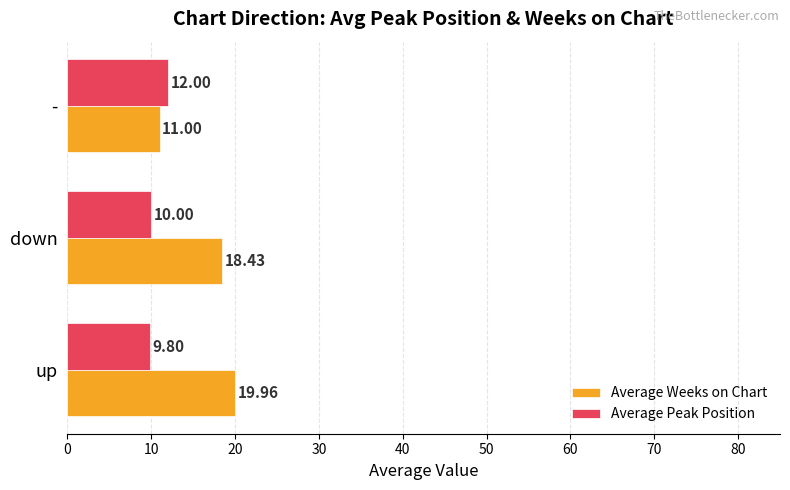

Which series has the largest total across all categories?

Average Weeks on Chart